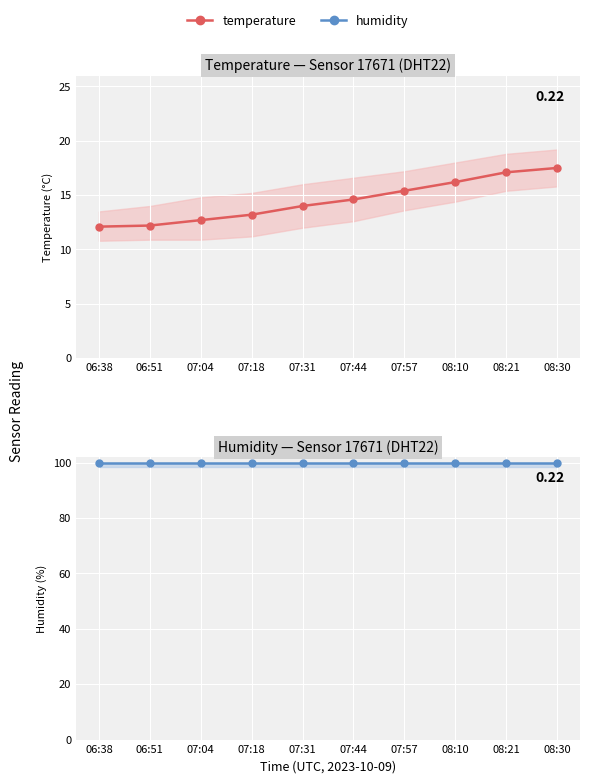

What are all the series names shown in the legend?

temperature, humidity